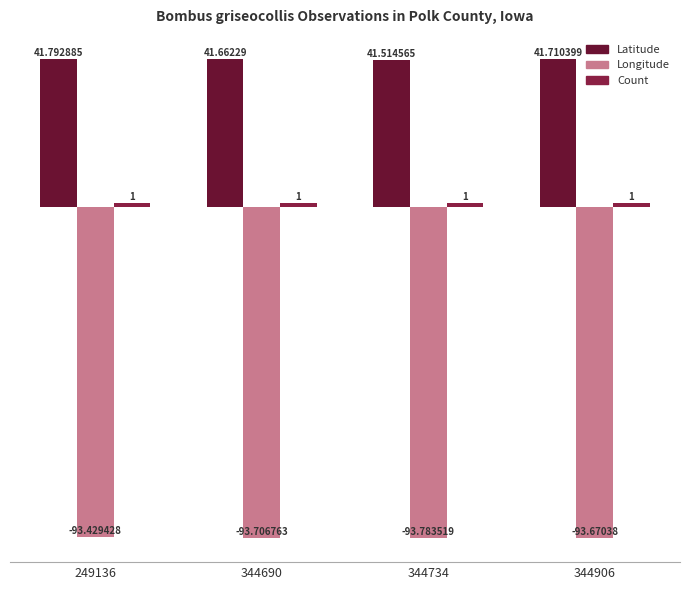

List the series in order of their overall mean, lowest first.

Longitude, Count, Latitude